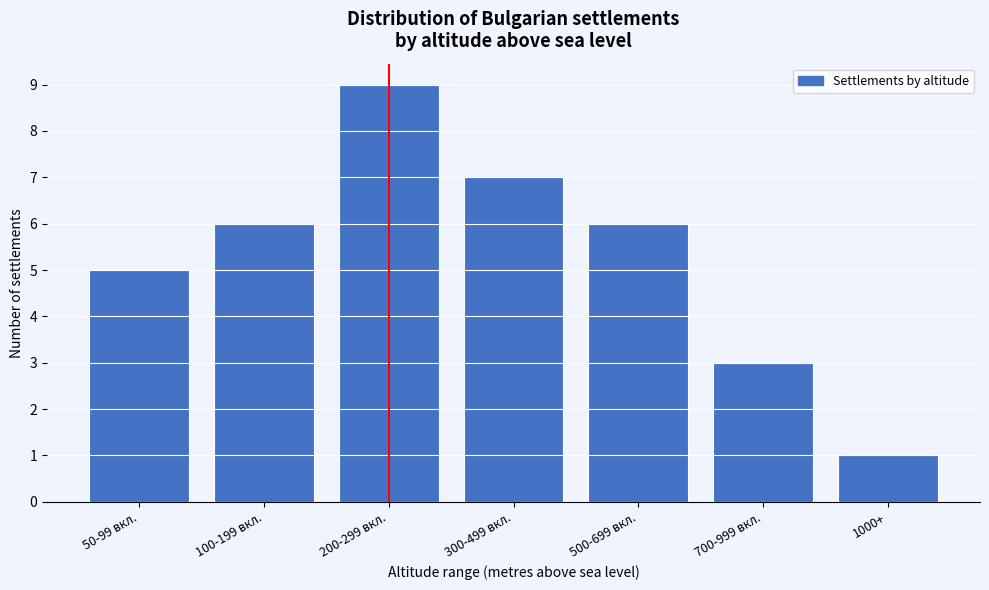

Reading right to left, transcribe all the data shown in this chart.

1	3	6	7	9	6	5